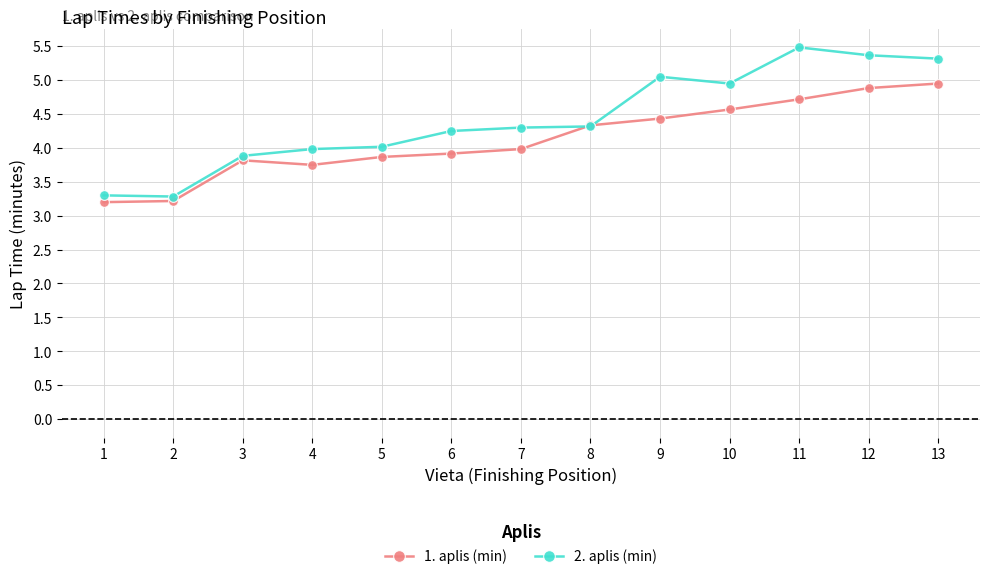

Is this an area chart (filled region under the line)?

No